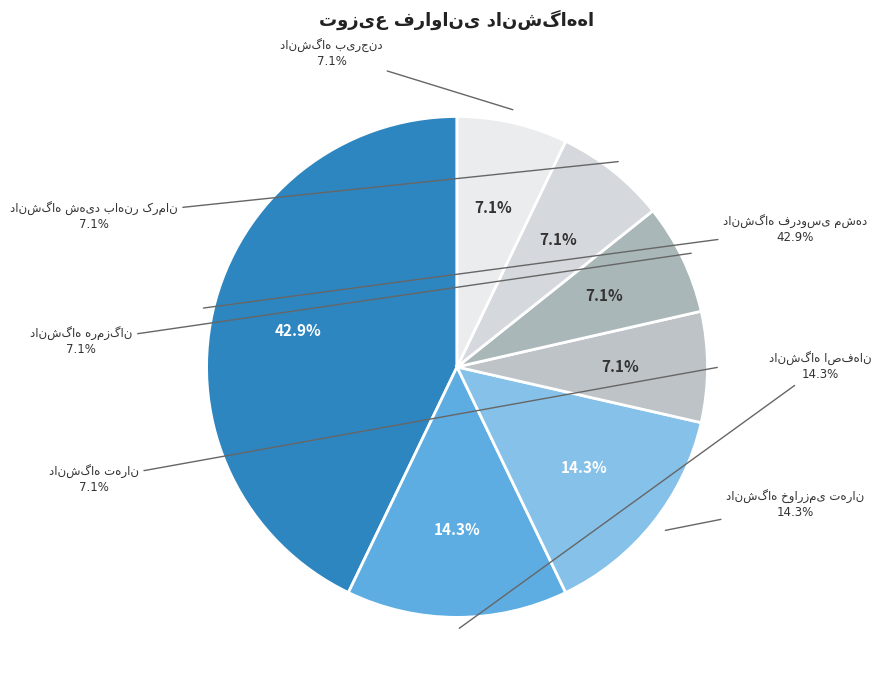

Between دانشگاه تهران and دانشگاه خوارزمی تهران, which is larger?

دانشگاه خوارزمی تهران